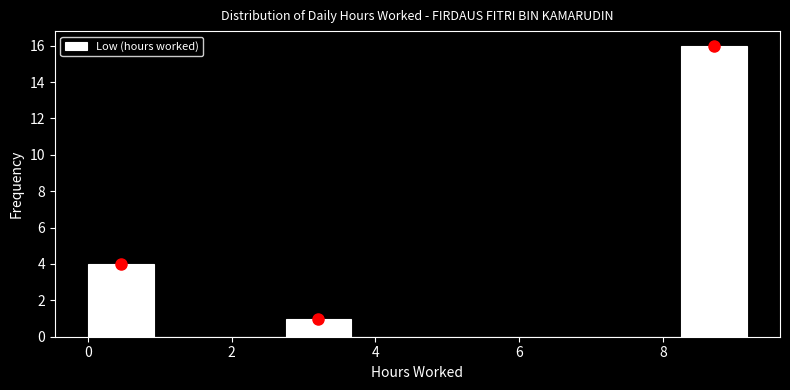

Reading left to right, list every bar in this chart as the range it spans on the x-axis followed by its height. Neither the bar edges nor the heights are printed on the chart, so give them approximately, as read against the axes.

0.0 to 1.0: 4
1.0 to 1.8: 0
1.8 to 2.8: 0
2.8 to 3.6: 1
3.6 to 4.6: 0
4.6 to 5.6: 0
5.6 to 6.4: 0
6.4 to 7.4: 0
7.4 to 8.2: 0
8.2 to 9.2: 16